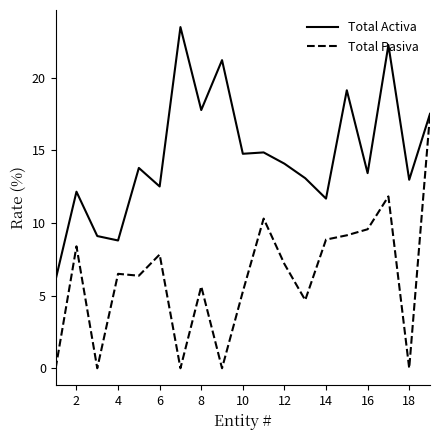

Which series has the largest total across all categories?

Total Activa